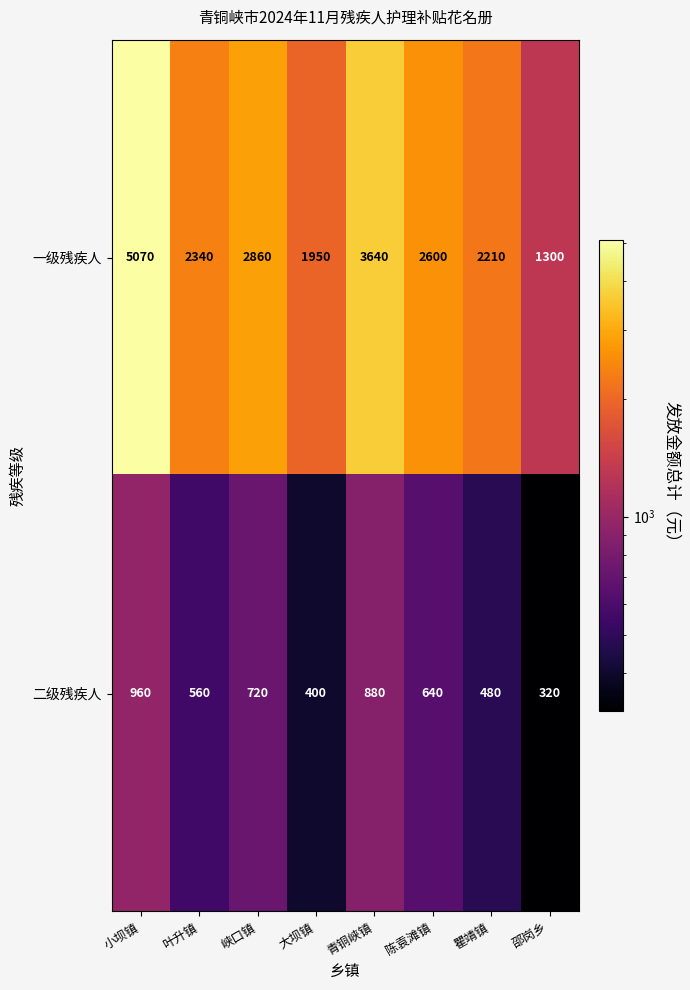

How many series are shown in this chart?

2